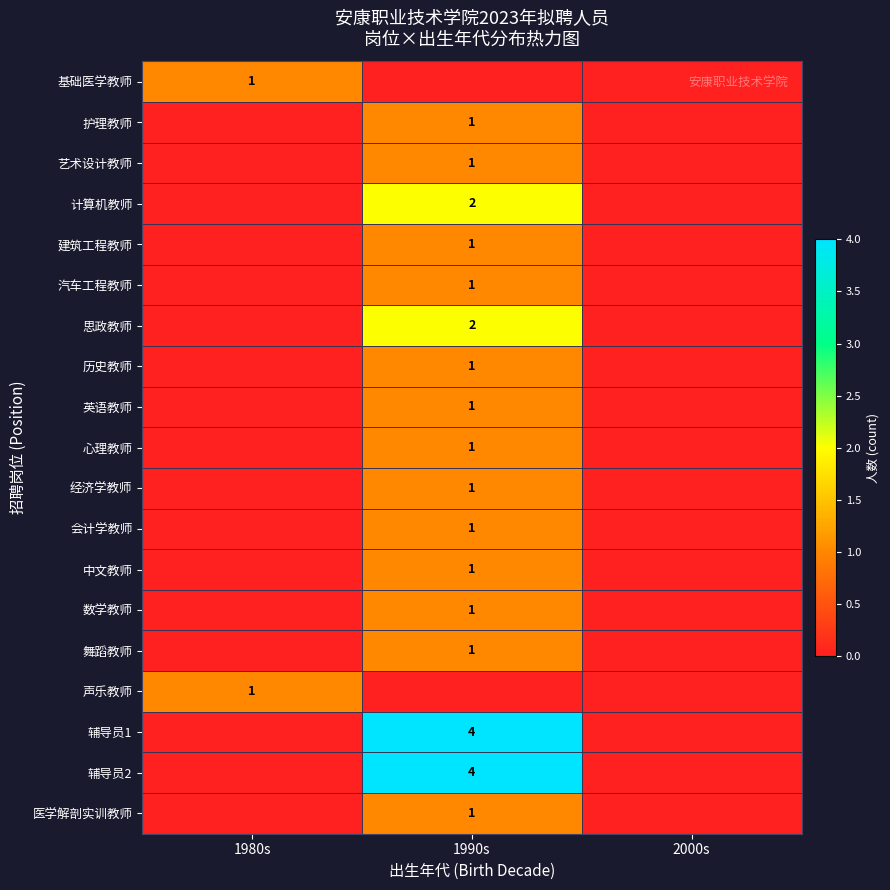

At which category is the sum across all series the highest?

1990s